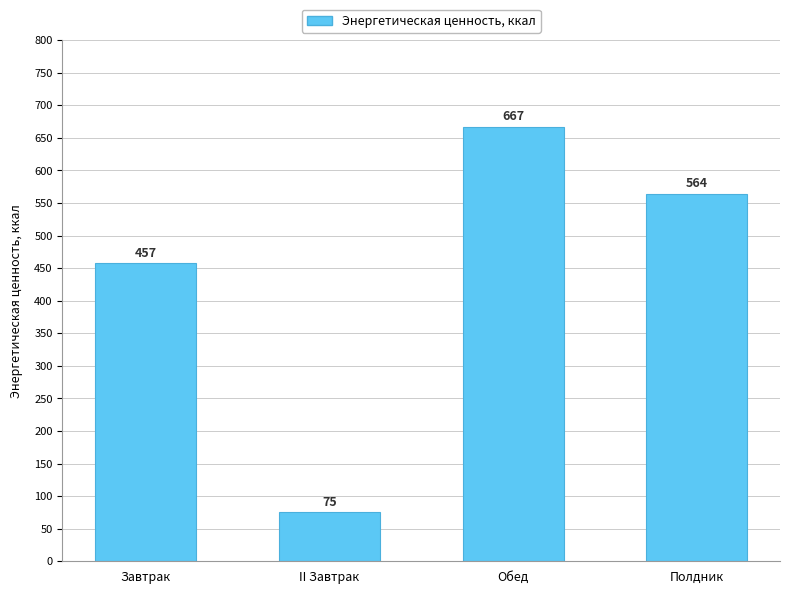

Count the number of data series in this chart.

1